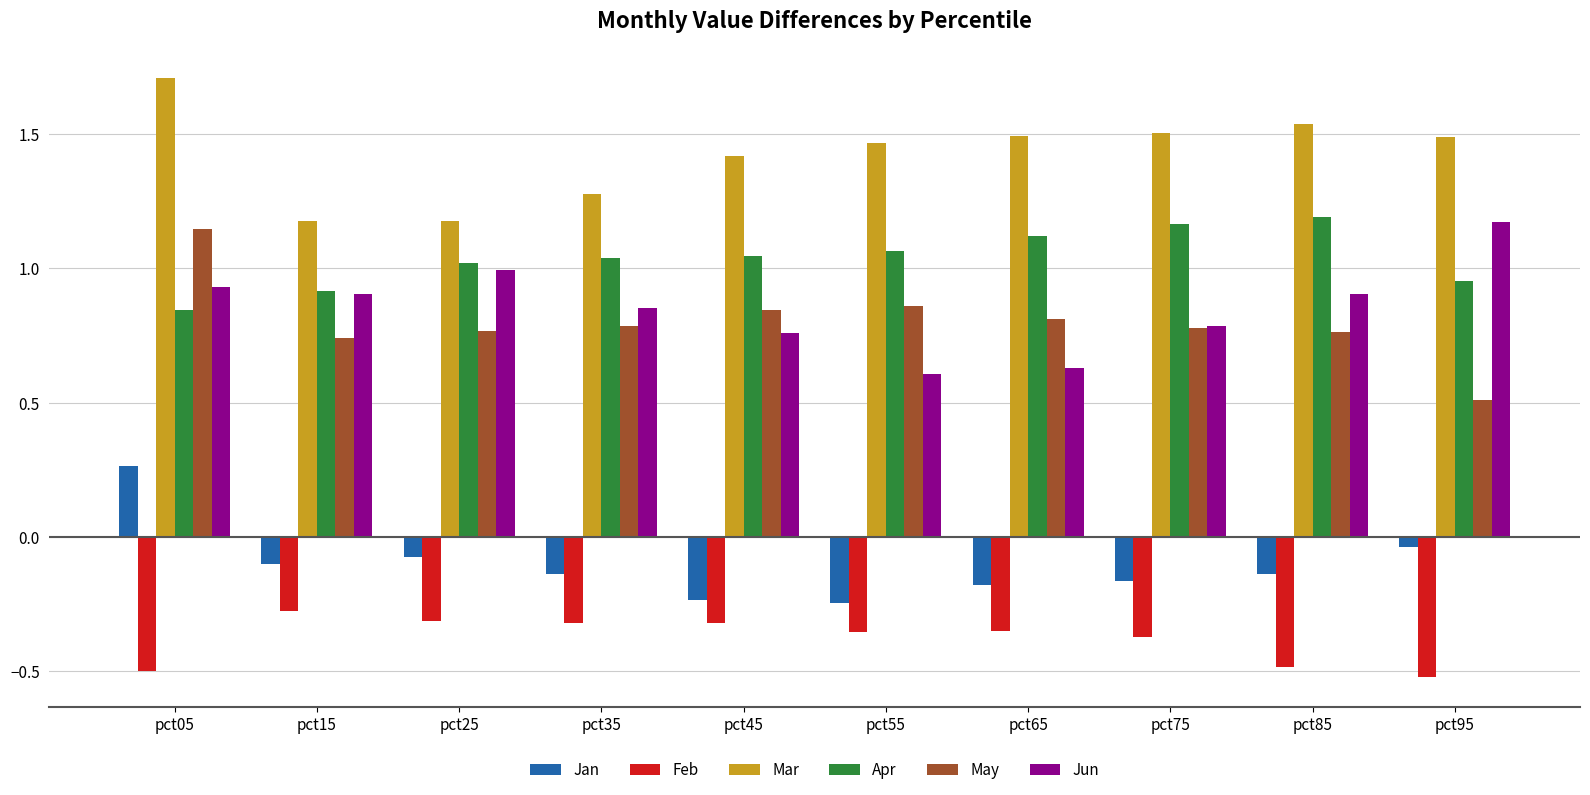

Where is May nearest to the value 0?

pct95